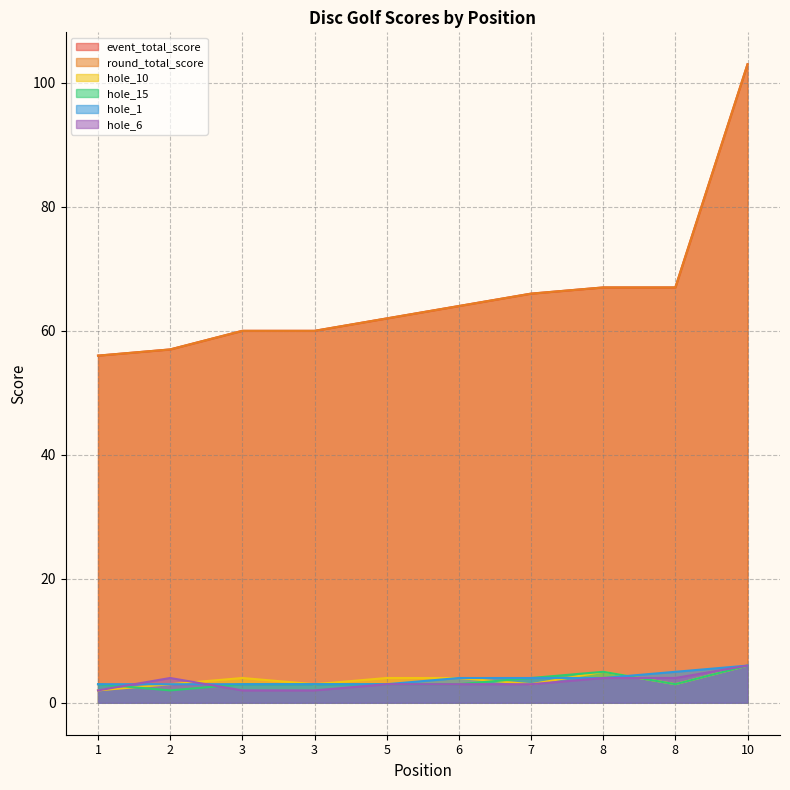

Which category has the lowest value in the hole_15 series?

2